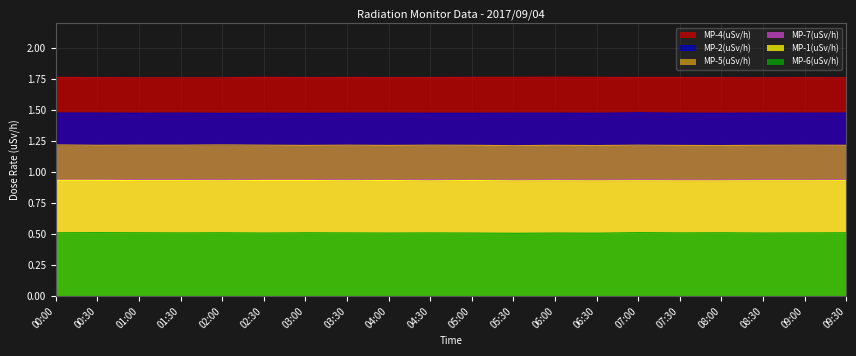

How many distinct data groups are displayed?

6